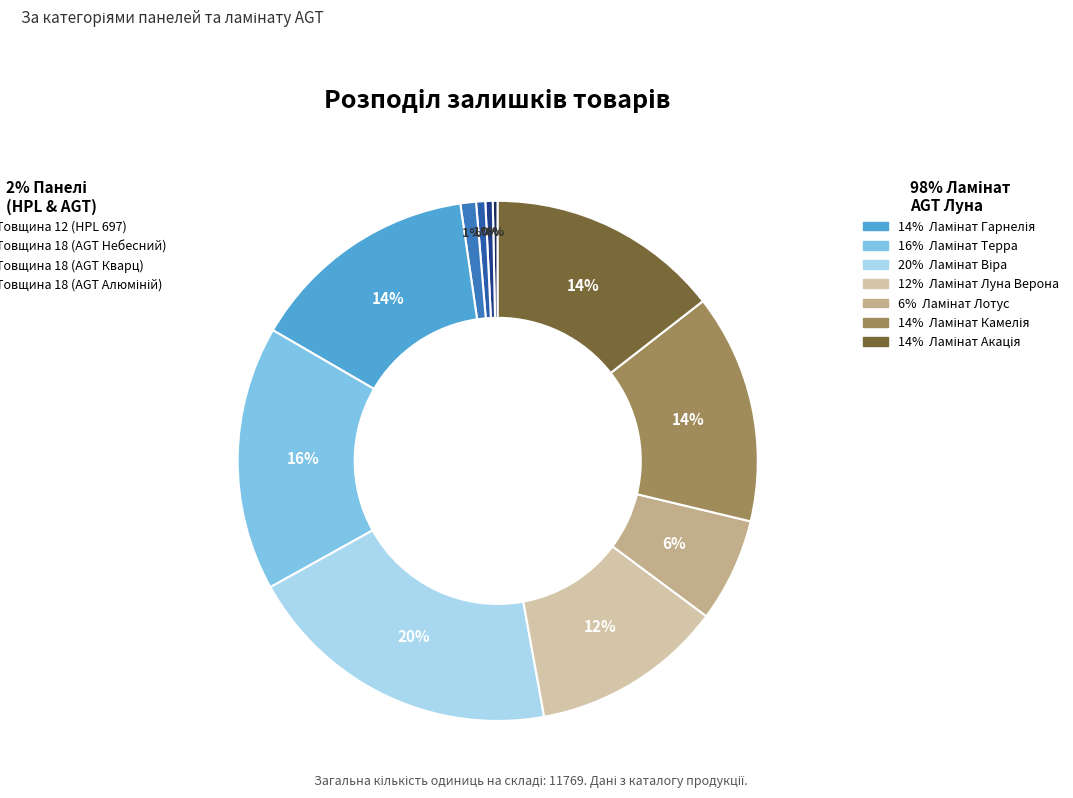

To the nearest percent, what is the average slice percentage?

9%